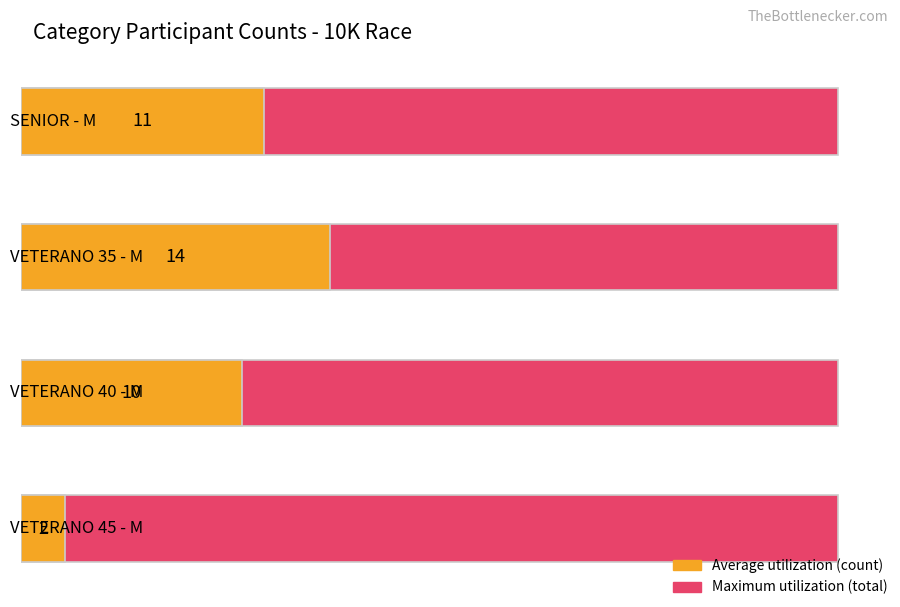

Is it true that Average utilization equals 105.4 at VETERANO 35 - M?

False